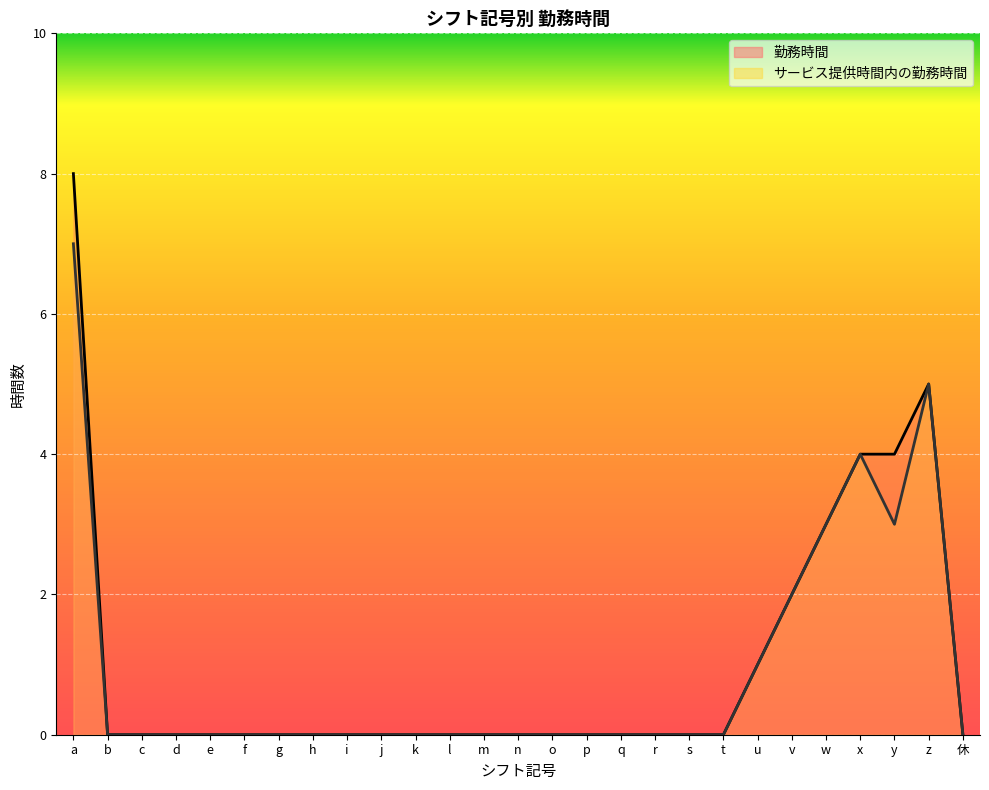

Does the chart display data point markers on the line(s)?

No